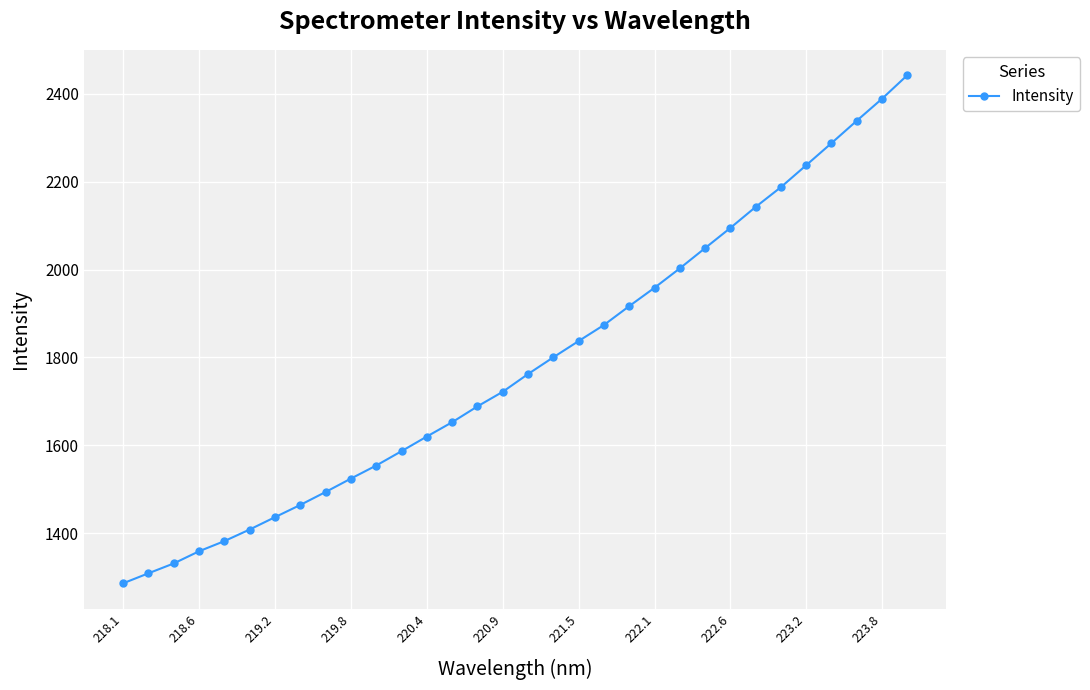

What is the sum of all values?

57142.9